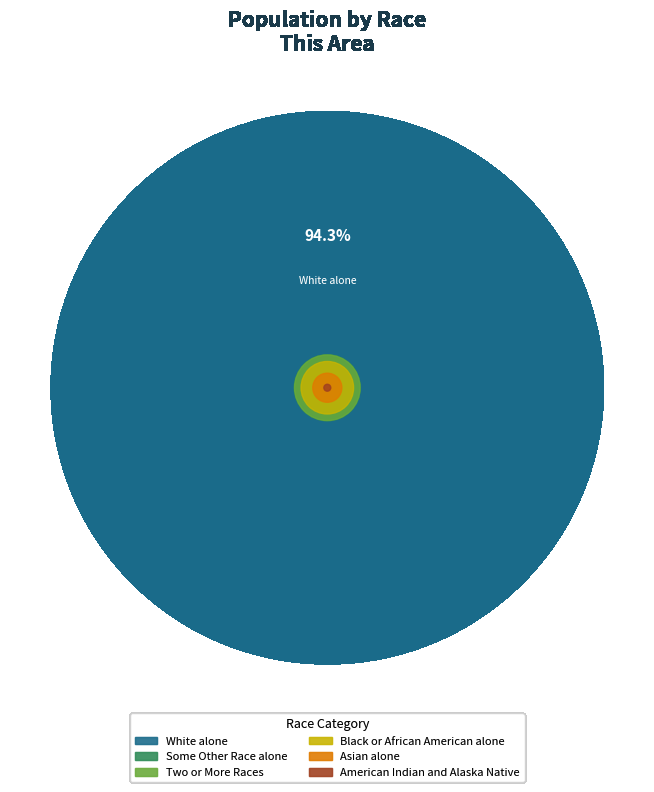

Does White alone represent more than half of the total?

Yes